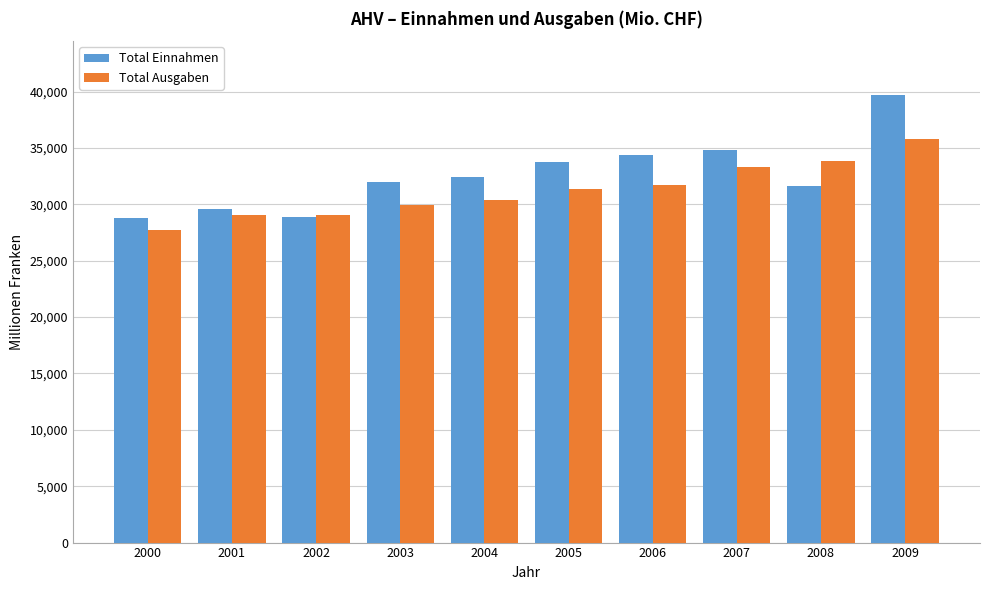

The value of Total Einnahmen at 2003 is 55332.5. True or false?

False